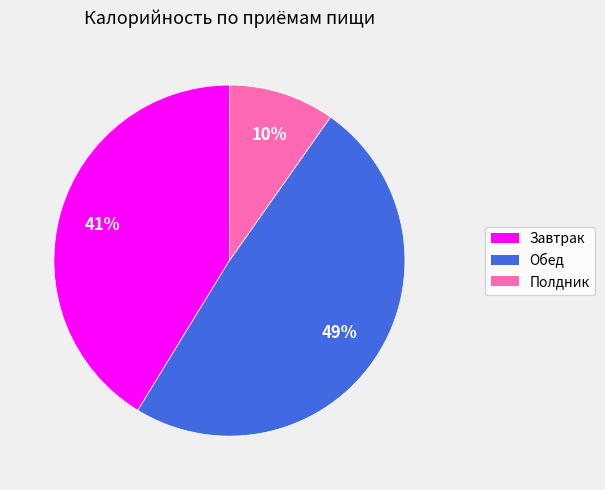

What is the largest slice in the pie chart?

Обед